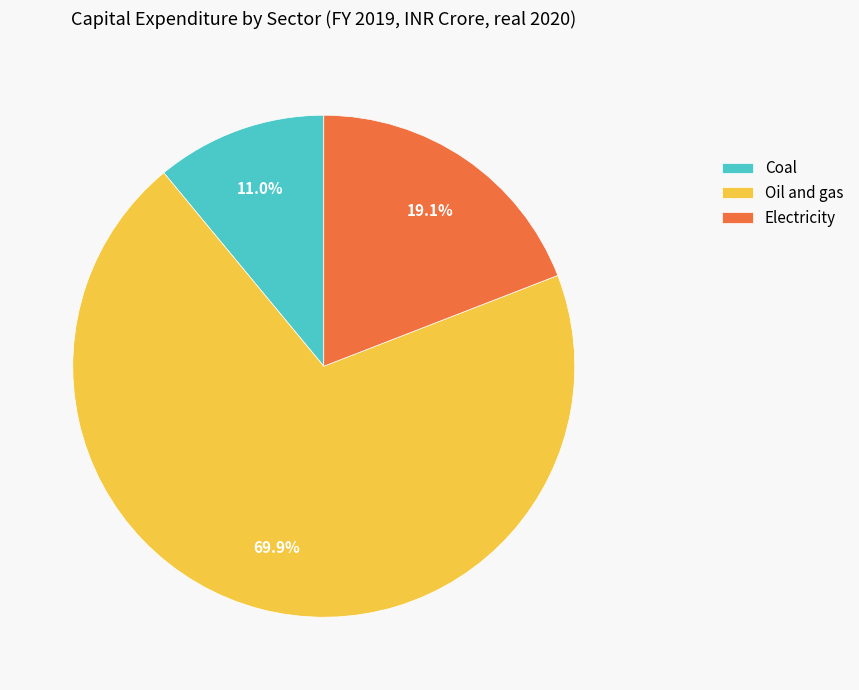

To the nearest percent, what percentage of the pie is Coal?

11%